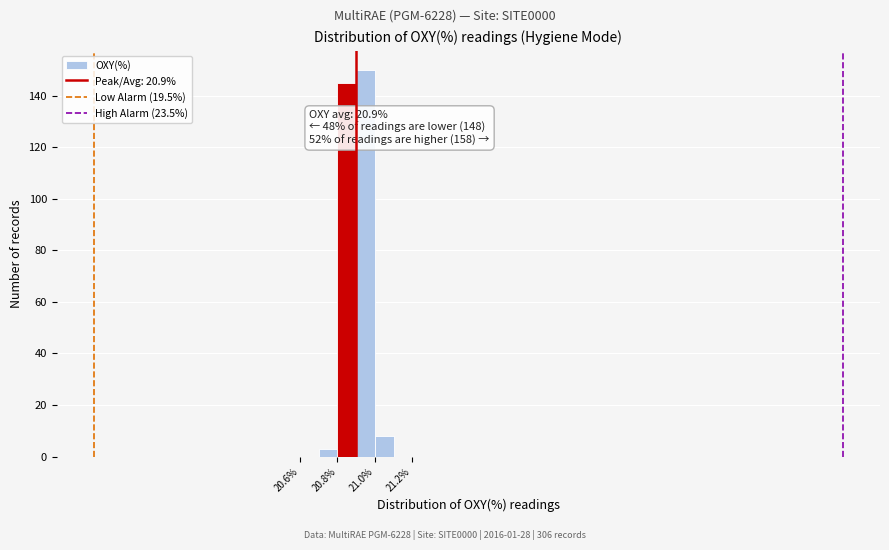

Over which range of the x-axis is the bar tallest?

20.9 to 21.0